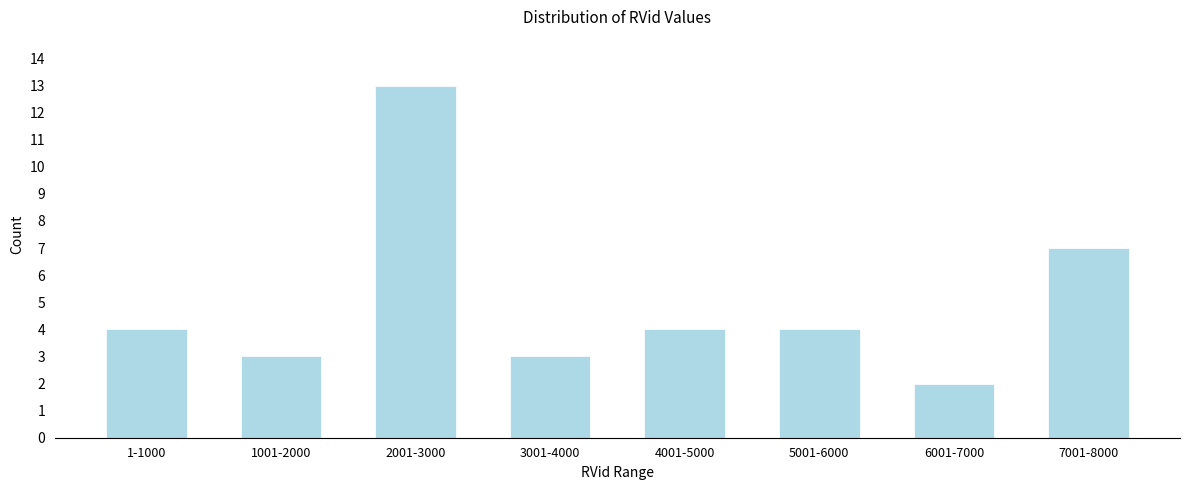

Reading right to left, transcribe all the data shown in this chart.

7	2	4	4	3	13	3	4